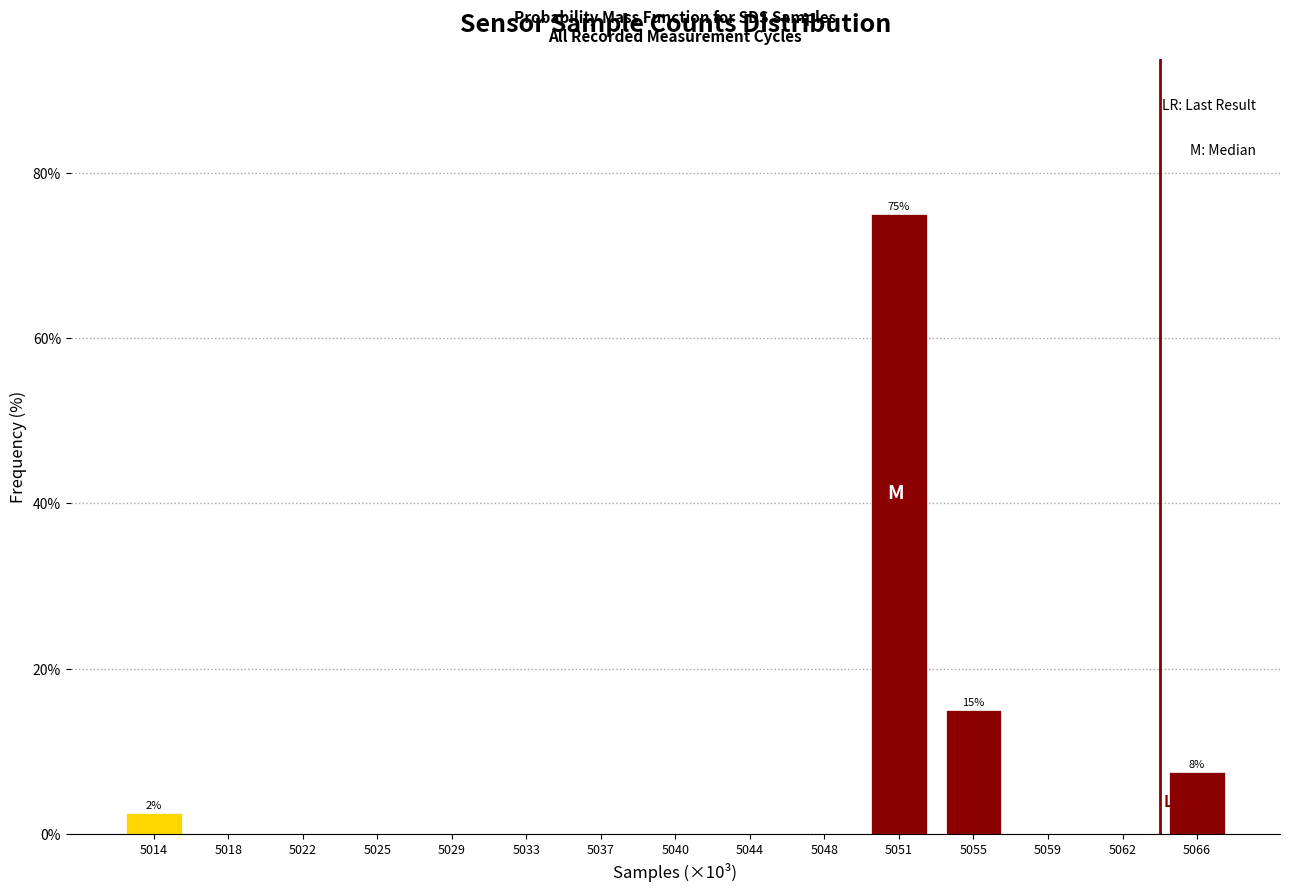

Reading right to left, extract all data points from this chart.

5066=7.5	5062=0.0	5059=0.0	5055=15.0	5051=75.0	5048=0.0	5044=0.0	5040=0.0	5037=0.0	5033=0.0	5029=0.0	5025=0.0	5022=0.0	5018=0.0	5014=2.5